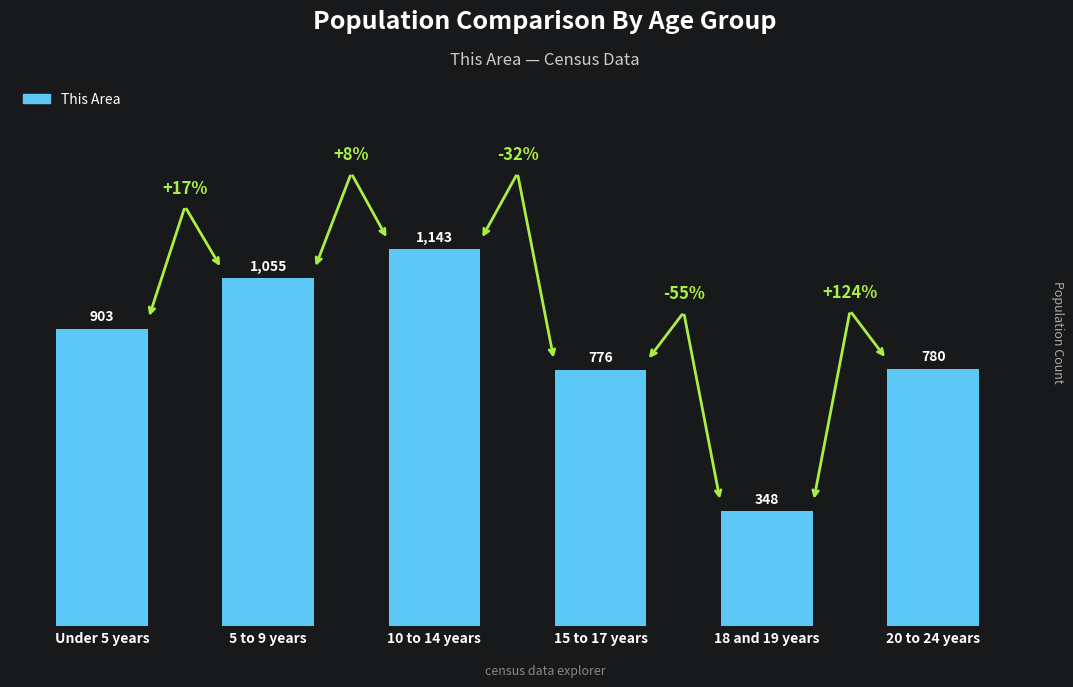

Reading left to right, transcribe all the data shown in this chart.

903	1055	1143	776	348	780